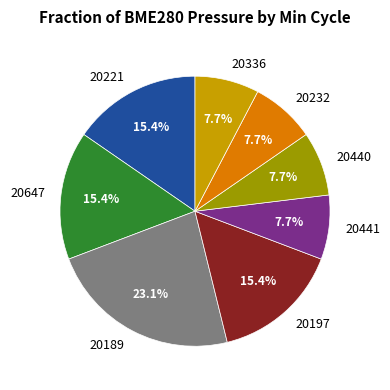

Approximately how many times larger is the value at 20189 compared to 20440?

3.0